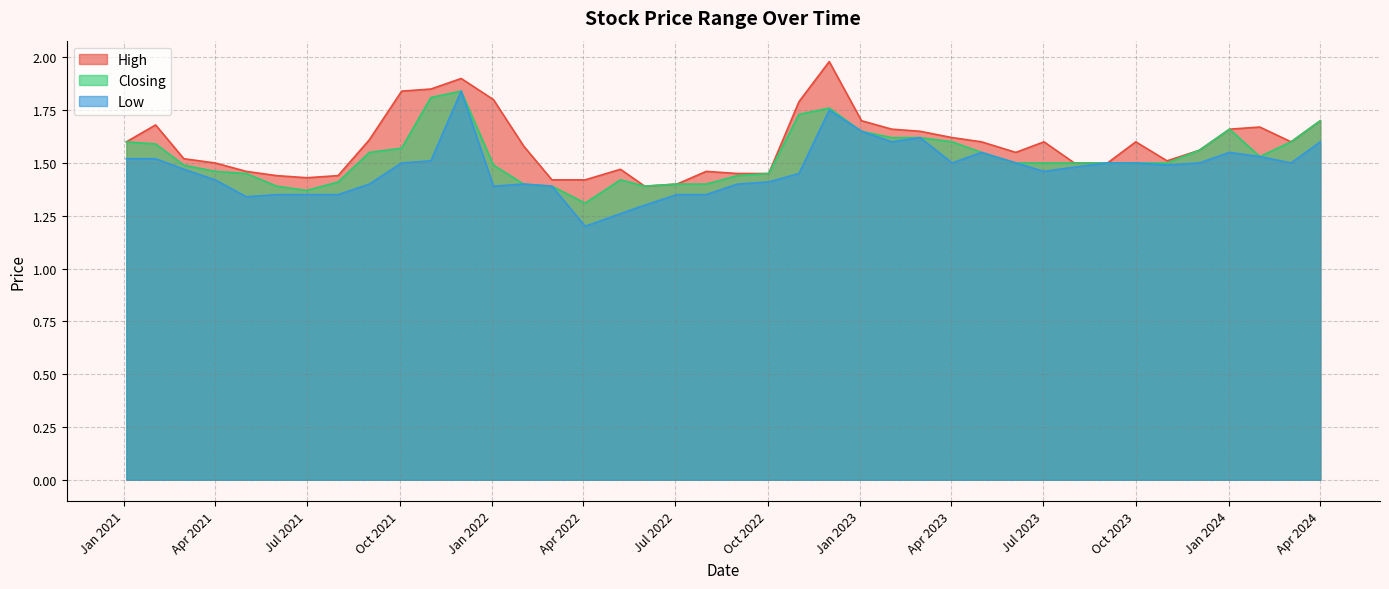

What is the greatest value displayed?

2.0